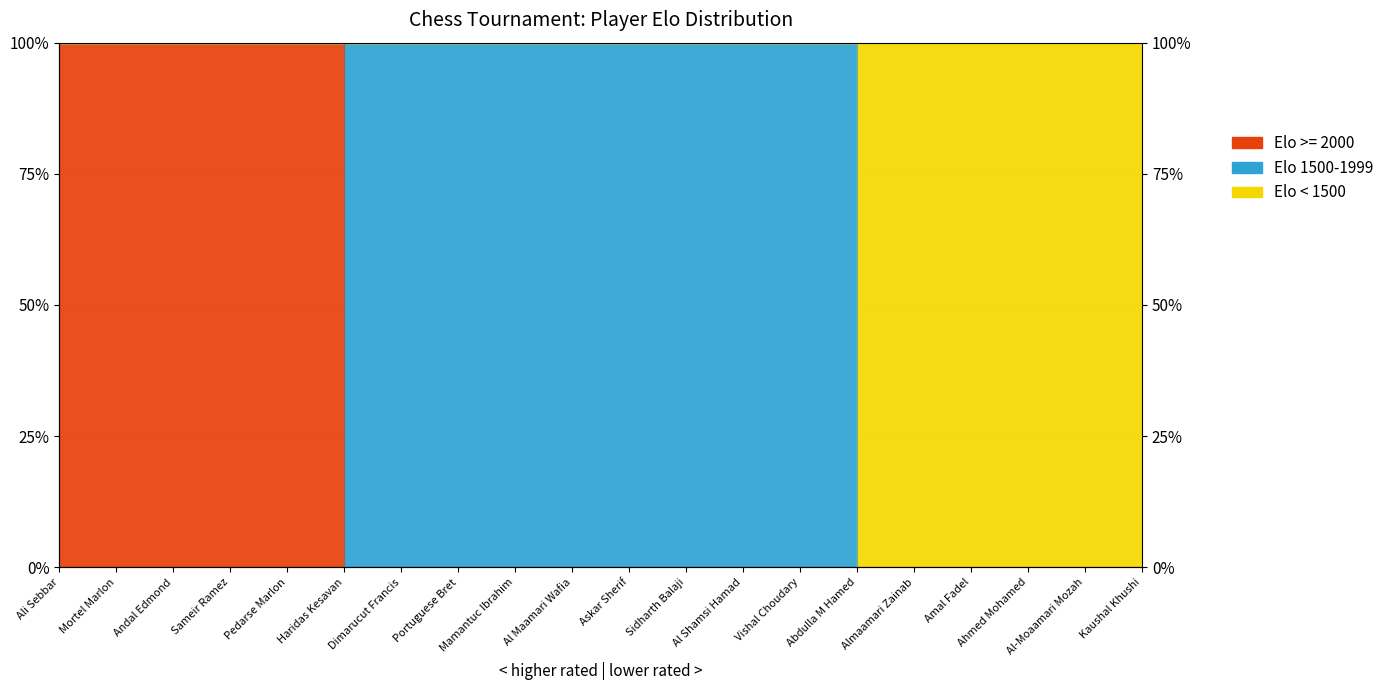

How many lines are shown in the chart?

2